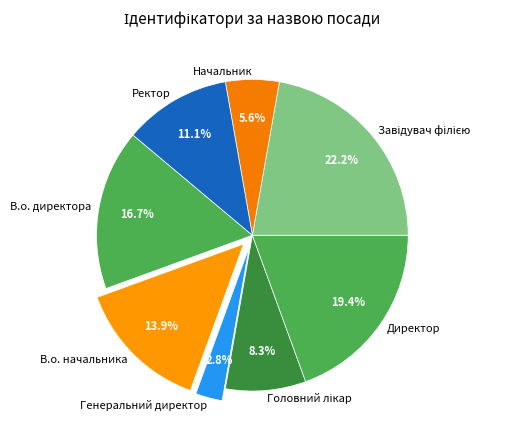

To the nearest percent, what percentage of the pie is В.о. директора?

17%